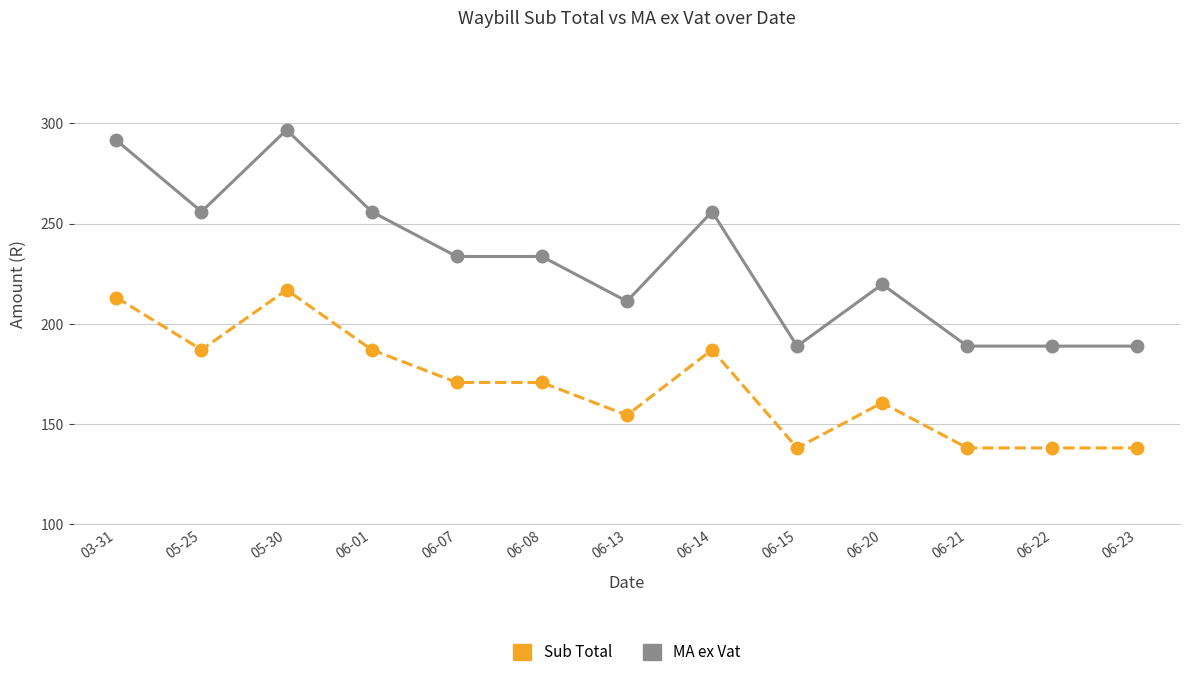

Reading left to right, list all the values displayed in this chart.

Sub Total: 213.1	187.1	216.9	187.1	170.8	170.8	154.4	187.1	138.1	160.6	138.1	138.1	138.1
MA ex Vat: 291.5	255.9	296.8	255.9	233.6	233.6	211.2	255.9	188.9	219.7	188.9	188.9	188.9